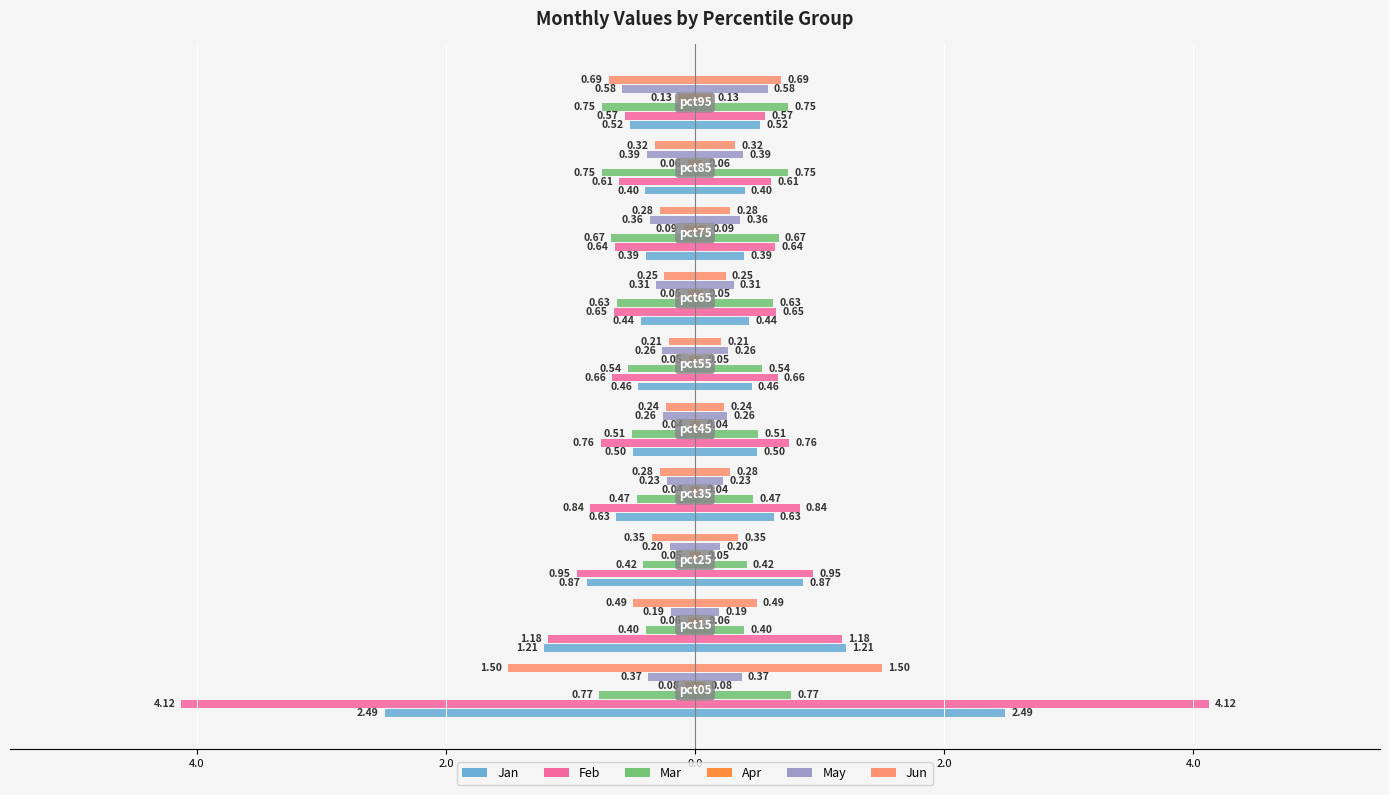

What is the sum of all Jun values?

-4.6